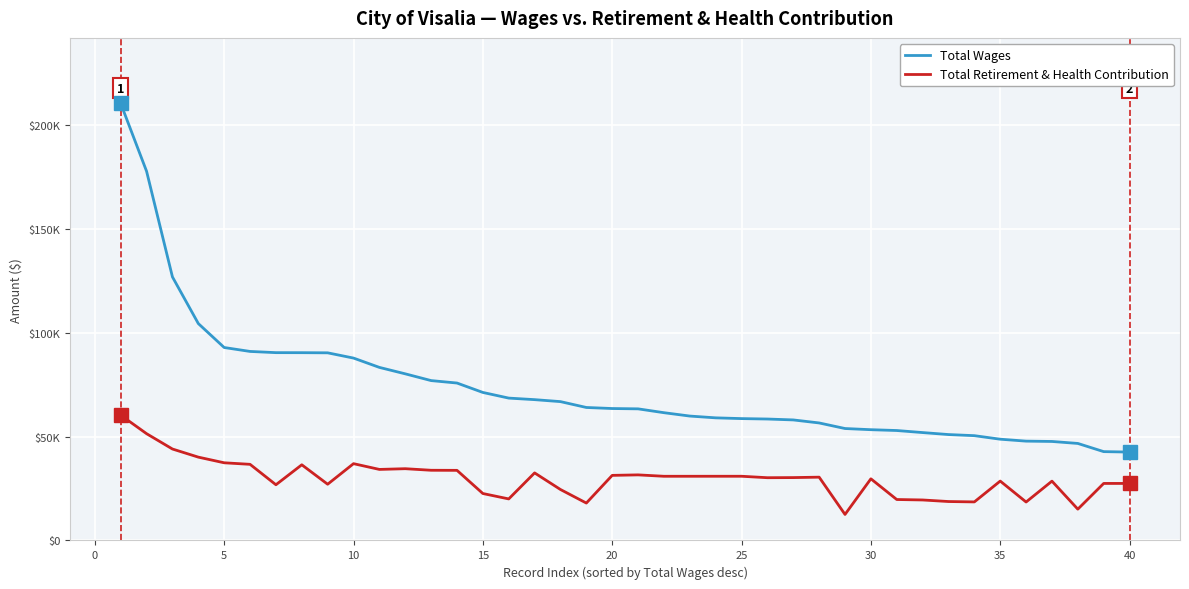

What are all the series names shown in the legend?

Total Wages, Total Retirement & Health Contribution